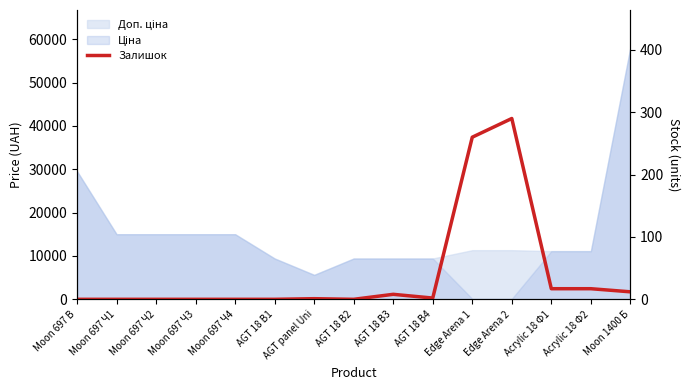

What is the maximum value shown in the chart?

290